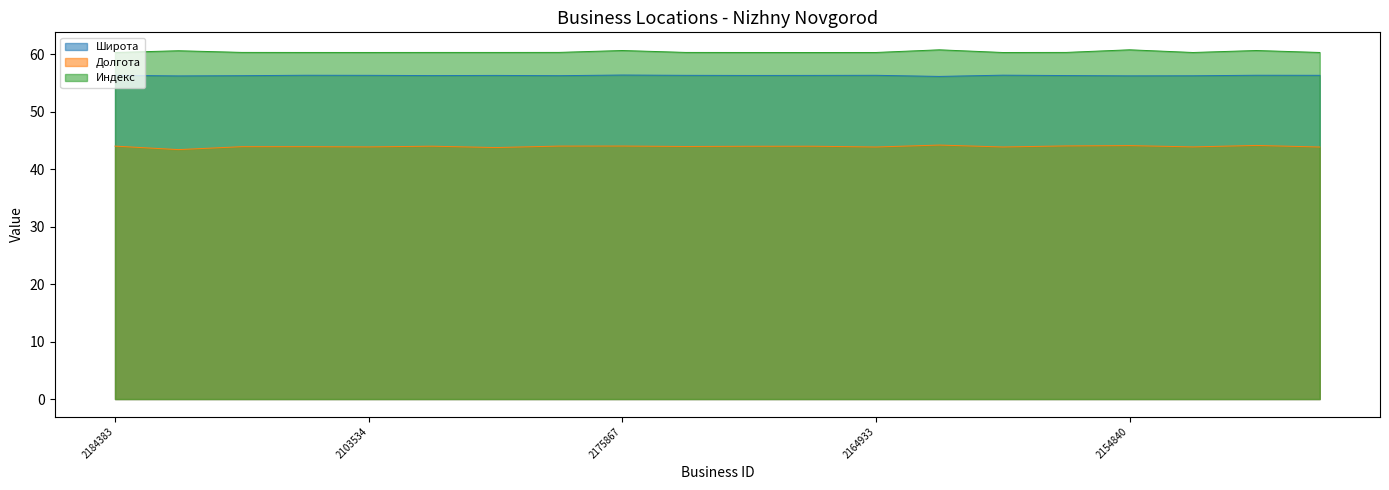

What is the difference between the maximum and minimum values in the Широта series?

0.2